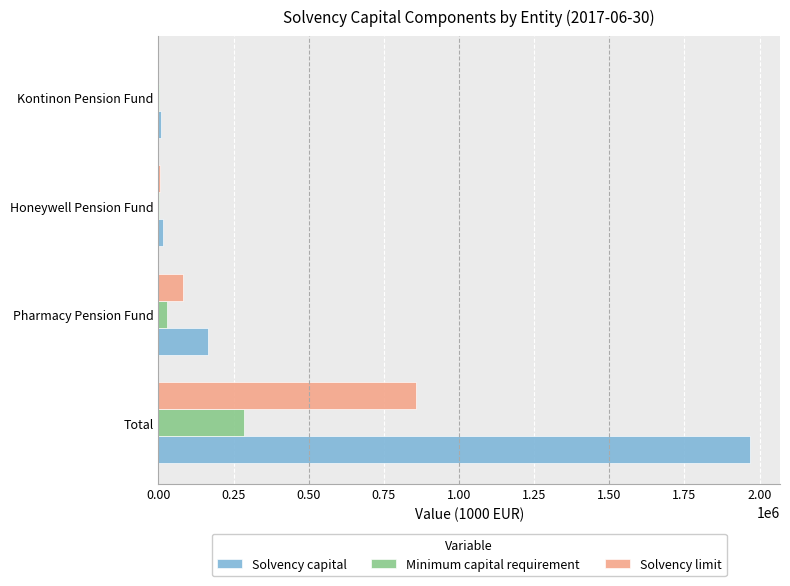

Which label corresponds to the largest value in the chart?

Total